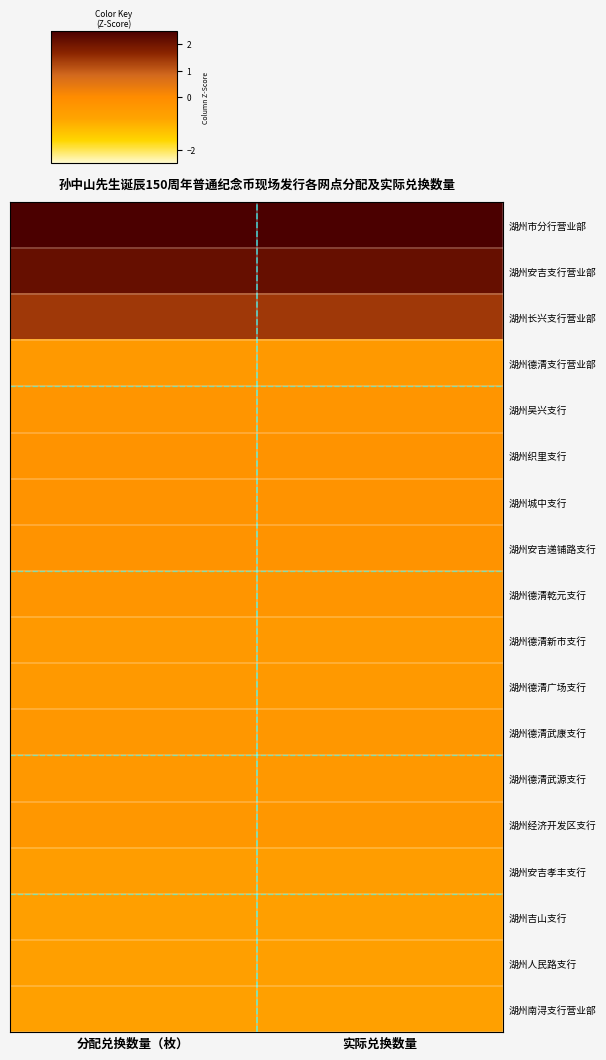

Rank the series by their maximum value, from highest to lowest.

湖州市分行营业部, 湖州安吉支行营业部, 湖州长兴支行营业部, 湖州织里支行, 湖州安吉递铺路支行, 湖州城中支行, 湖州吴兴支行, 湖州德清乾元支行, 湖州经济开发区支行, 湖州德清武康支行, 湖州德清武源支行, 湖州德清新市支行, 湖州德清广场支行, 湖州德清支行营业部, 湖州安吉孝丰支行, 湖州吉山支行, 湖州人民路支行, 湖州南浔支行营业部